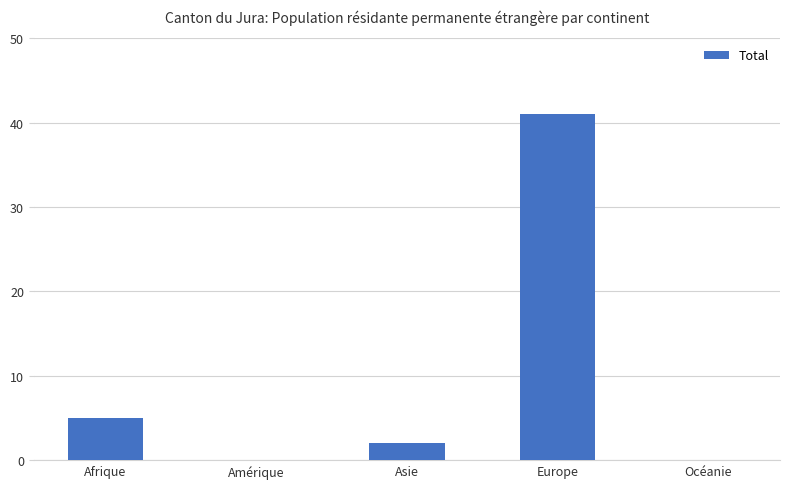

What is the sum of all values?

48